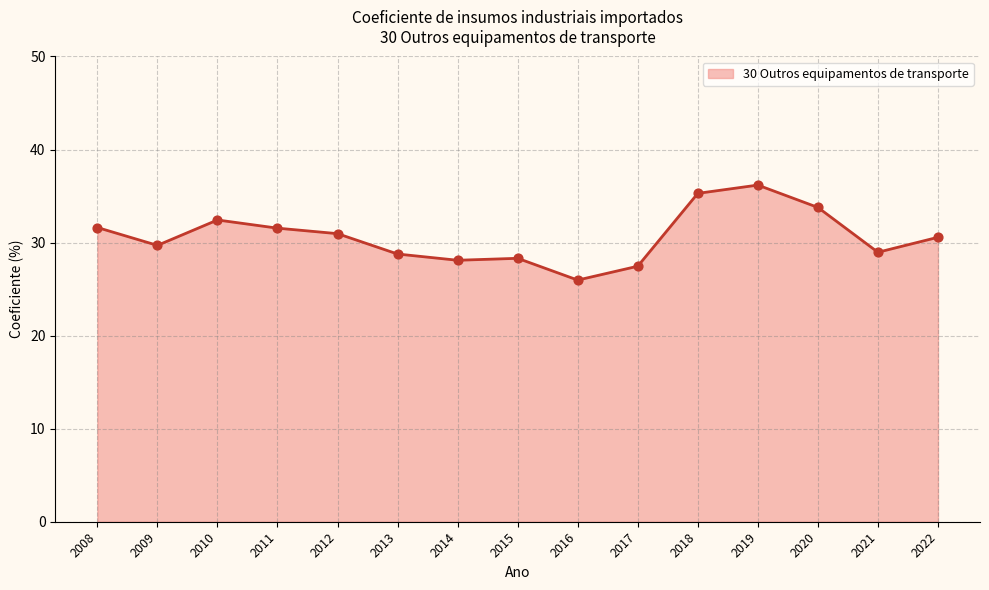

Approximately how many times larger is the value at 2022 compared to 2010?

0.9